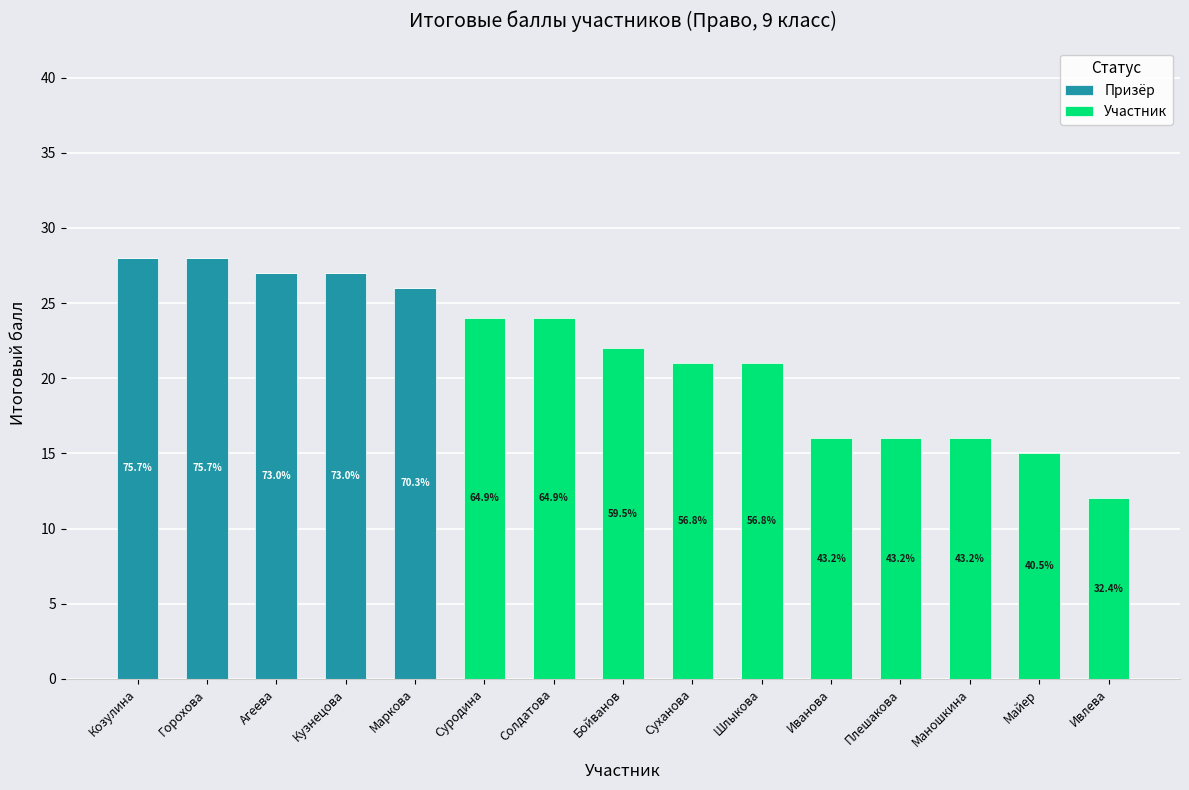

What are all the series names shown in the legend?

Призёр, Участник